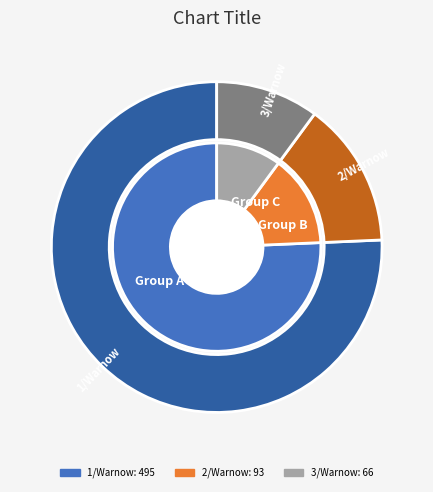

To the nearest percent, what is the combined percentage of 2/Warnow and 1/Warnow?

90%